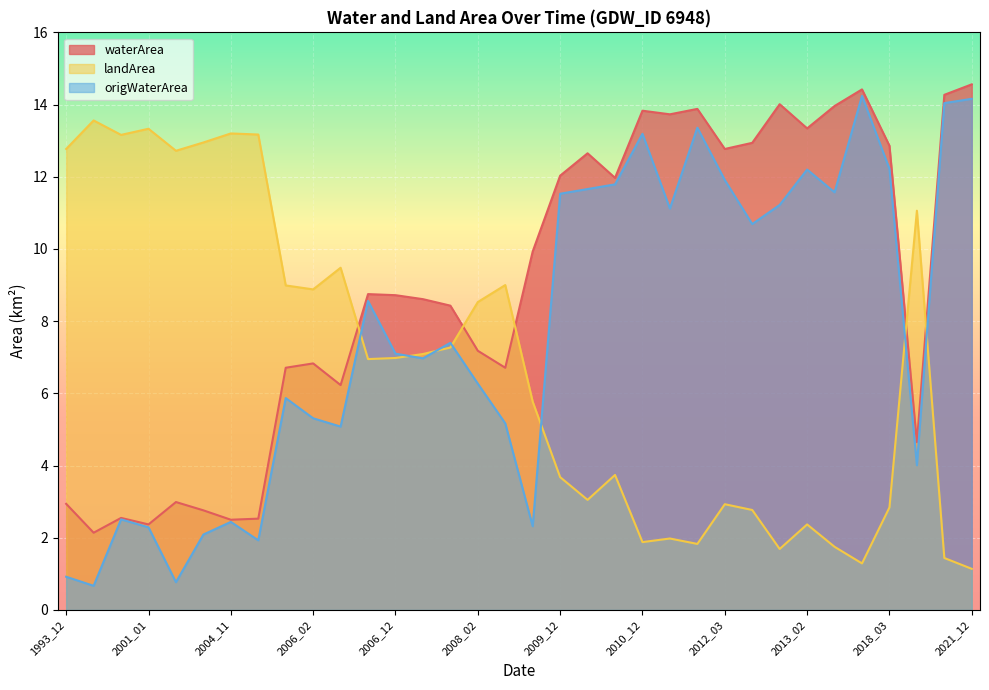

Reading left to right, what are all the values shown in this chart?

waterArea: 2.9	2.1	2.5	2.4	3.0	2.8	2.5	2.5	6.7	6.8	6.2	8.8	8.7	8.6	8.4	7.2	6.7	9.9	12.0	12.7	12.0	13.8	13.7	13.9	12.8	12.9	14.0	13.3	14.0	14.4	12.9	4.7	14.3	14.6
landArea: 12.8	13.6	13.2	13.3	12.7	12.9	13.2	13.2	9.0	8.9	9.5	7.0	7.0	7.1	7.3	8.5	9.0	5.8	3.7	3.0	3.7	1.9	2.0	1.8	2.9	2.8	1.7	2.4	1.8	1.3	2.8	11.1	1.4	1.1
origWaterArea: 0.9	0.7	2.5	2.3	0.8	2.1	2.4	1.9	5.9	5.3	5.1	8.6	7.1	7.0	7.4	6.3	5.2	2.3	11.5	11.7	11.8	13.2	11.1	13.4	11.9	10.7	11.2	12.2	11.6	14.2	12.2	4.0	14.0	14.2